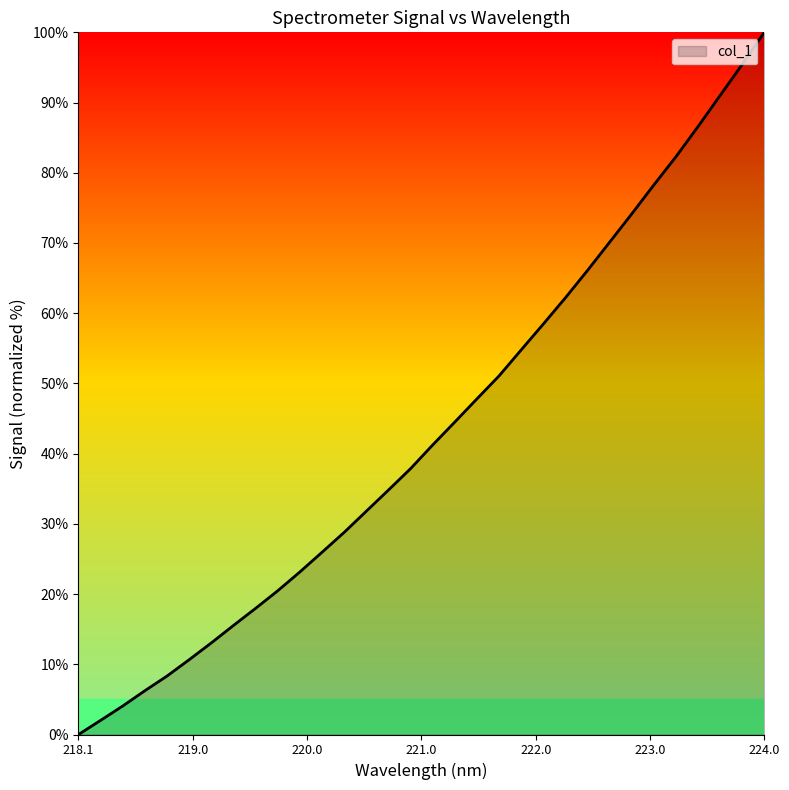

What is the difference between the maximum and minimum values?

100.0